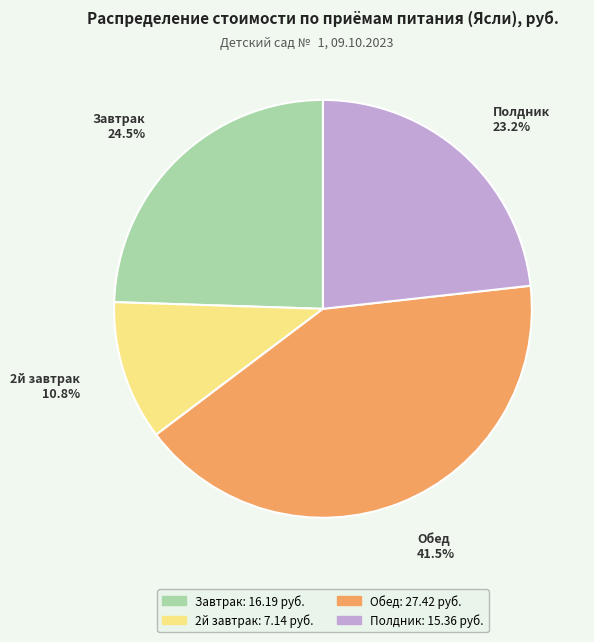

What percentage is the Полдник slice, to the nearest percent?

23%